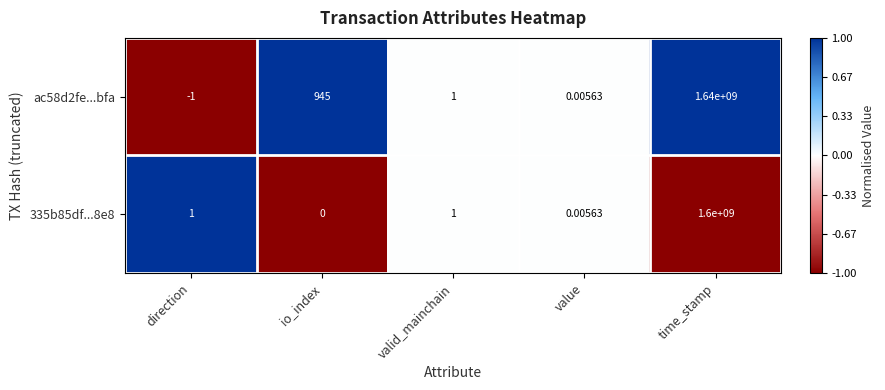

How many distinct data groups are displayed?

2